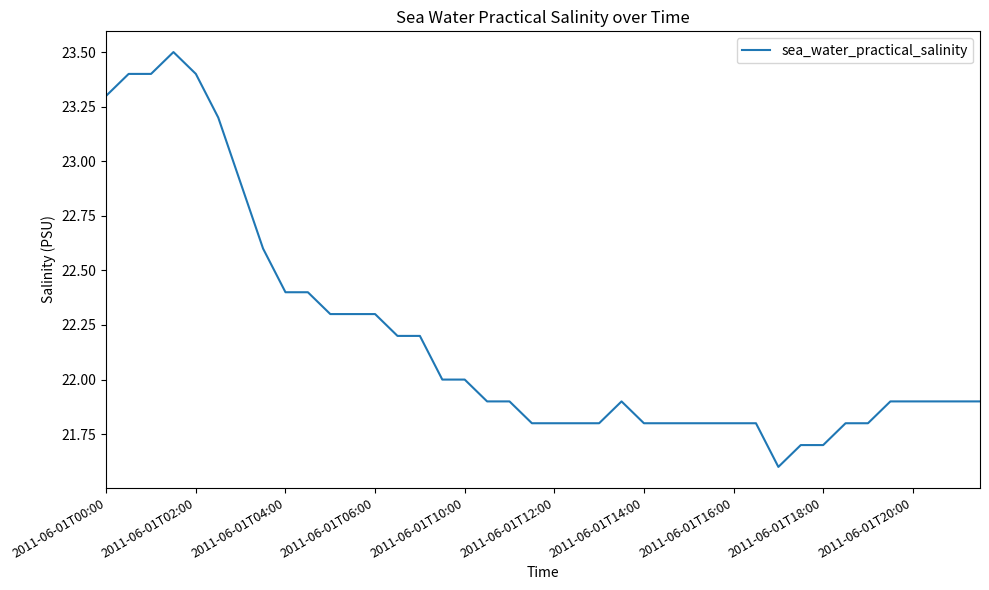

What is the smallest value displayed?

21.6